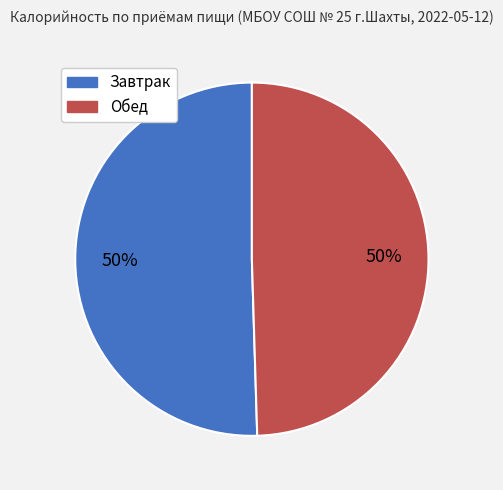

The Завтрак slice represents 37% of the pie. True or false?

False